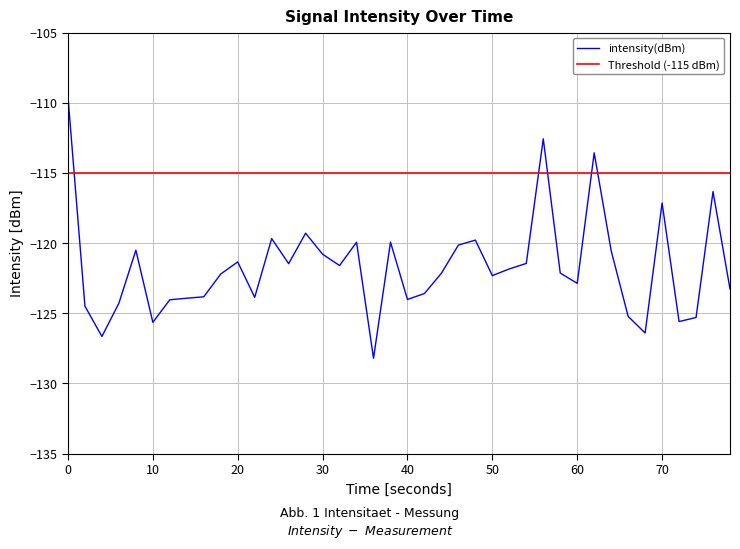

Reading left to right, list all the values displayed in this chart.

-109.6	-124.5	-126.7	-124.3	-120.5	-125.6	-124.0	-123.9	-123.8	-122.2	-121.3	-123.9	-119.7	-121.5	-119.3	-120.8	-121.6	-119.9	-128.2	-119.9	-124.0	-123.6	-122.1	-120.1	-119.8	-122.3	-121.8	-121.4	-112.6	-122.1	-122.9	-113.6	-120.5	-125.2	-126.4	-117.1	-125.6	-125.3	-116.3	-123.3